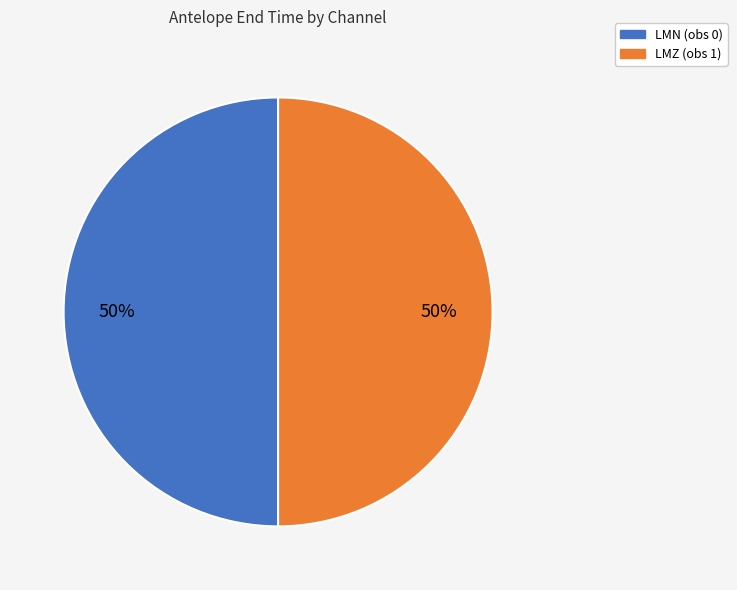

Do LMN (obs 0) and LMZ (obs 1) together represent more than half of the pie?

Yes